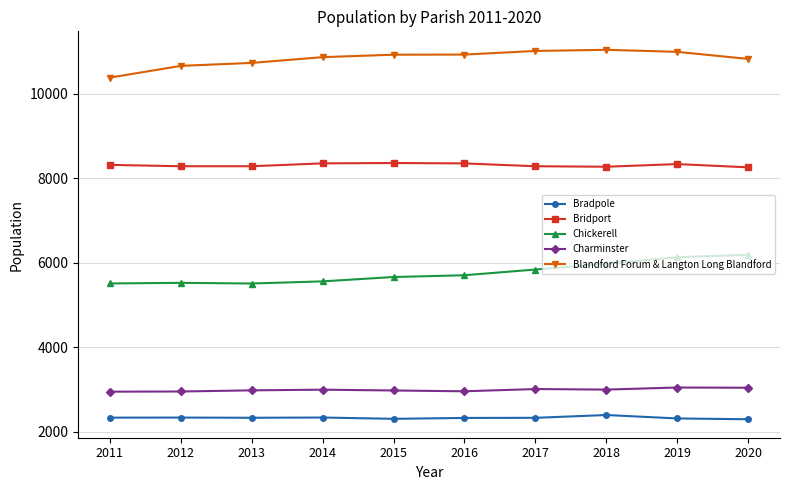

What is the difference between the second highest and second lowest values in the Chickerell series?

620